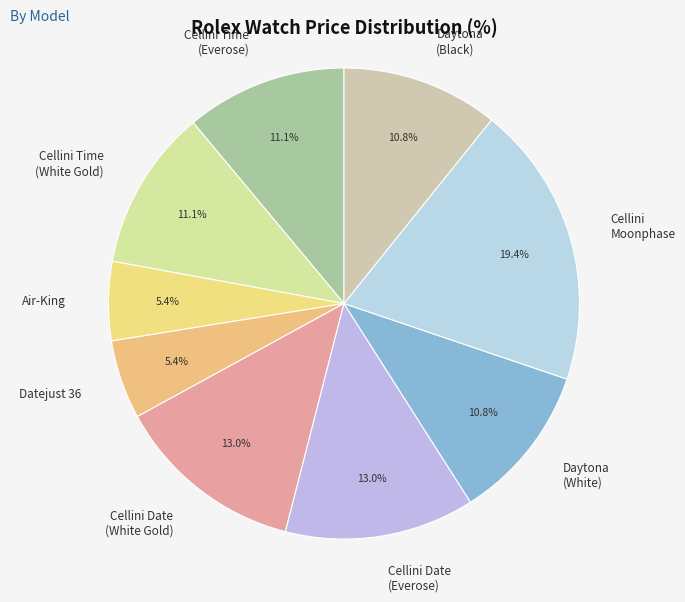

What is the ratio of the value at Cellini Date (Everose) to the value at Cellini Time (White Gold)?

1.2